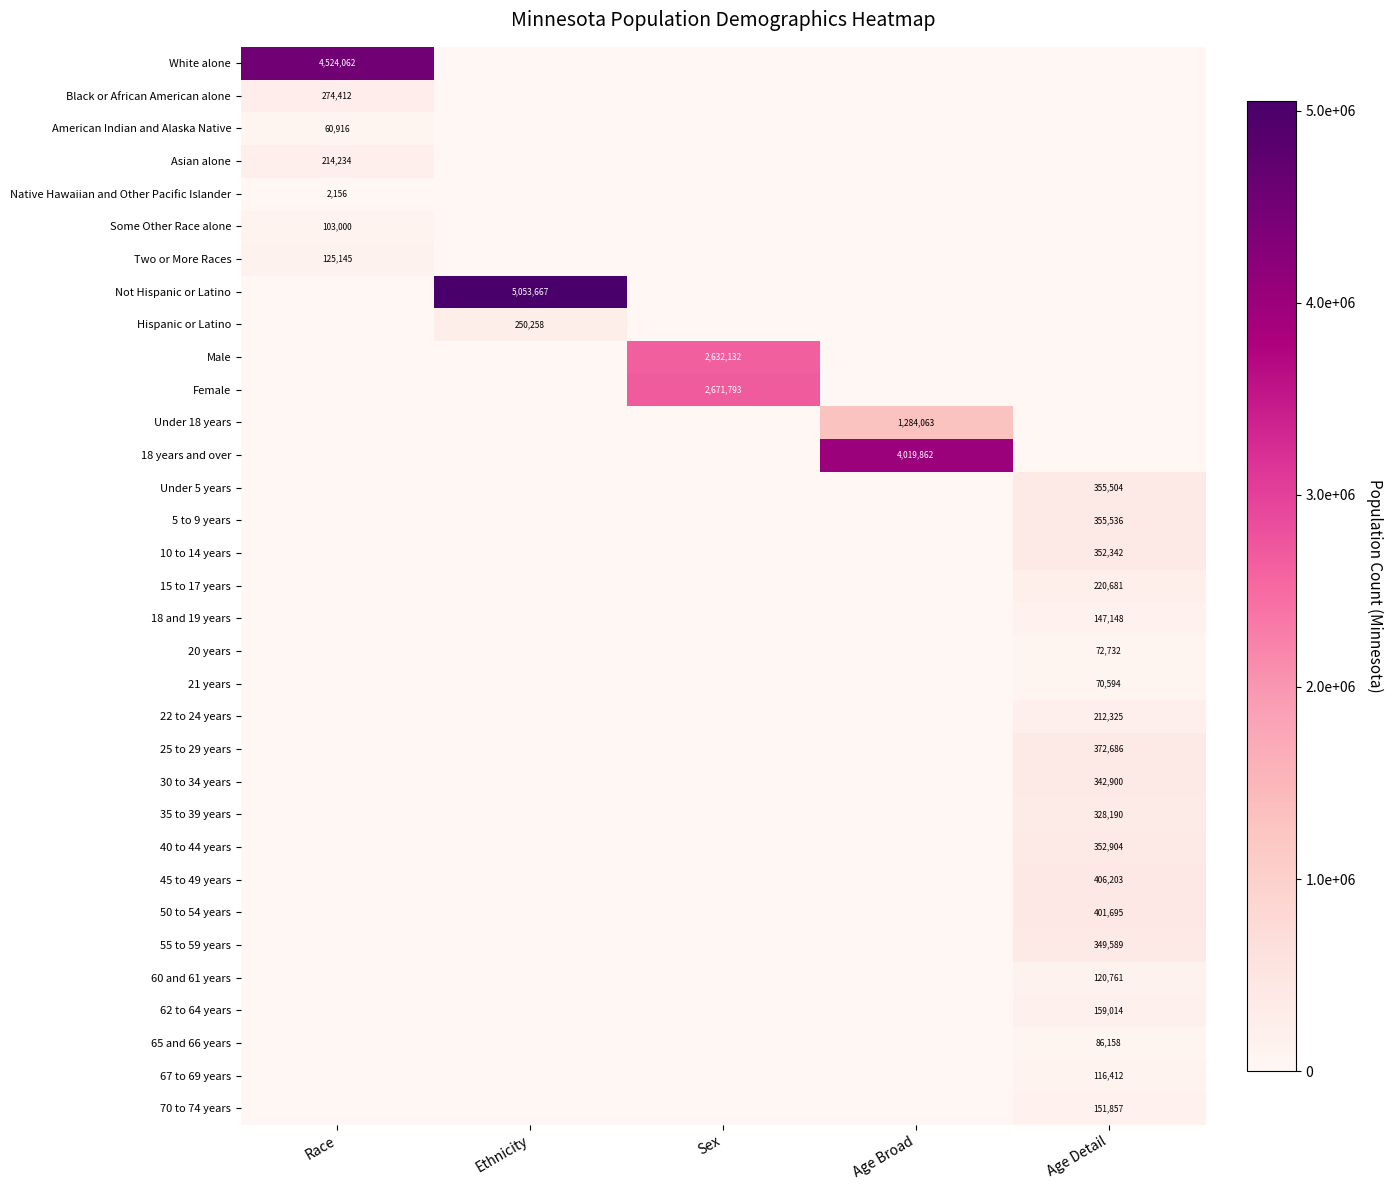

The Black or African American alone series shows 105611 at Race. True or false?

False